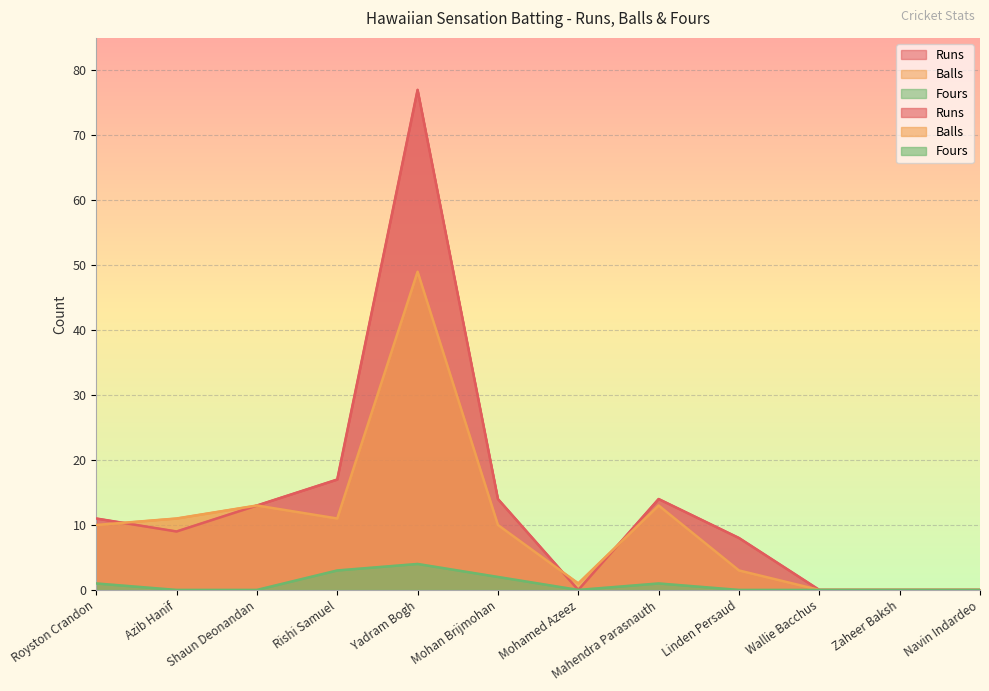

Reading right to left, extract all data points from this chart.

Runs: Navin Indardeo=0	Zaheer Baksh=0	Wallie Bacchus=0	Linden Persaud=8	Mahendra Parasnauth=14	Mohamed Azeez=0	Mohan Brijmohan=14	Yadram Bogh=77	Rishi Samuel=17	Shaun Deonandan=13	Azib Hanif=9	Royston Crandon=11
Balls: Navin Indardeo=0	Zaheer Baksh=0	Wallie Bacchus=0	Linden Persaud=3	Mahendra Parasnauth=13	Mohamed Azeez=1	Mohan Brijmohan=10	Yadram Bogh=49	Rishi Samuel=11	Shaun Deonandan=13	Azib Hanif=11	Royston Crandon=10
Fours: Navin Indardeo=0	Zaheer Baksh=0	Wallie Bacchus=0	Linden Persaud=0	Mahendra Parasnauth=1	Mohamed Azeez=0	Mohan Brijmohan=2	Yadram Bogh=4	Rishi Samuel=3	Shaun Deonandan=0	Azib Hanif=0	Royston Crandon=1